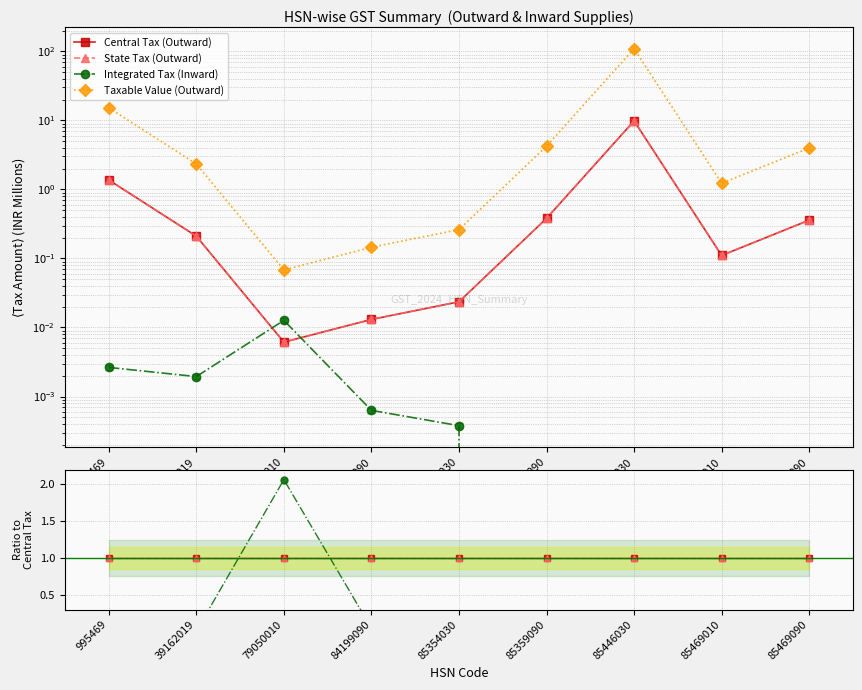

True or false: State Tax (Outward) and Central Tax (Outward) intersect in this chart.

False